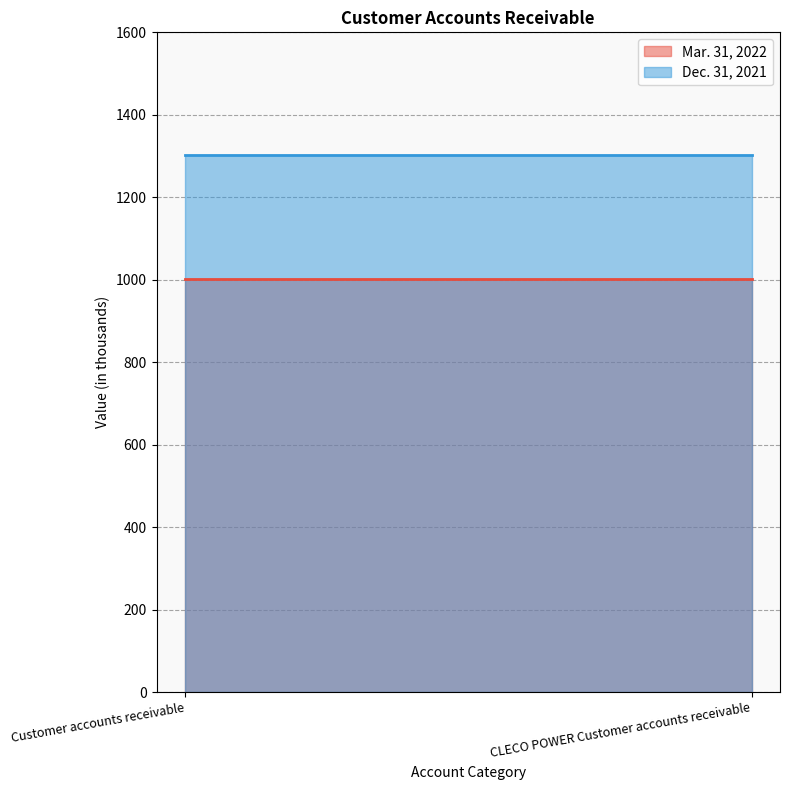

What are all the series names shown in the legend?

Mar. 31, 2022, Dec. 31, 2021